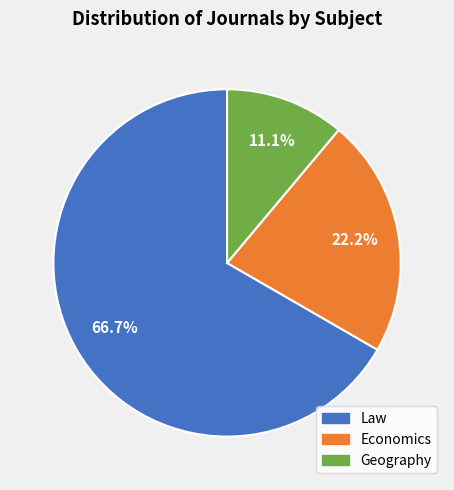

Does any single category account for the majority?

Yes